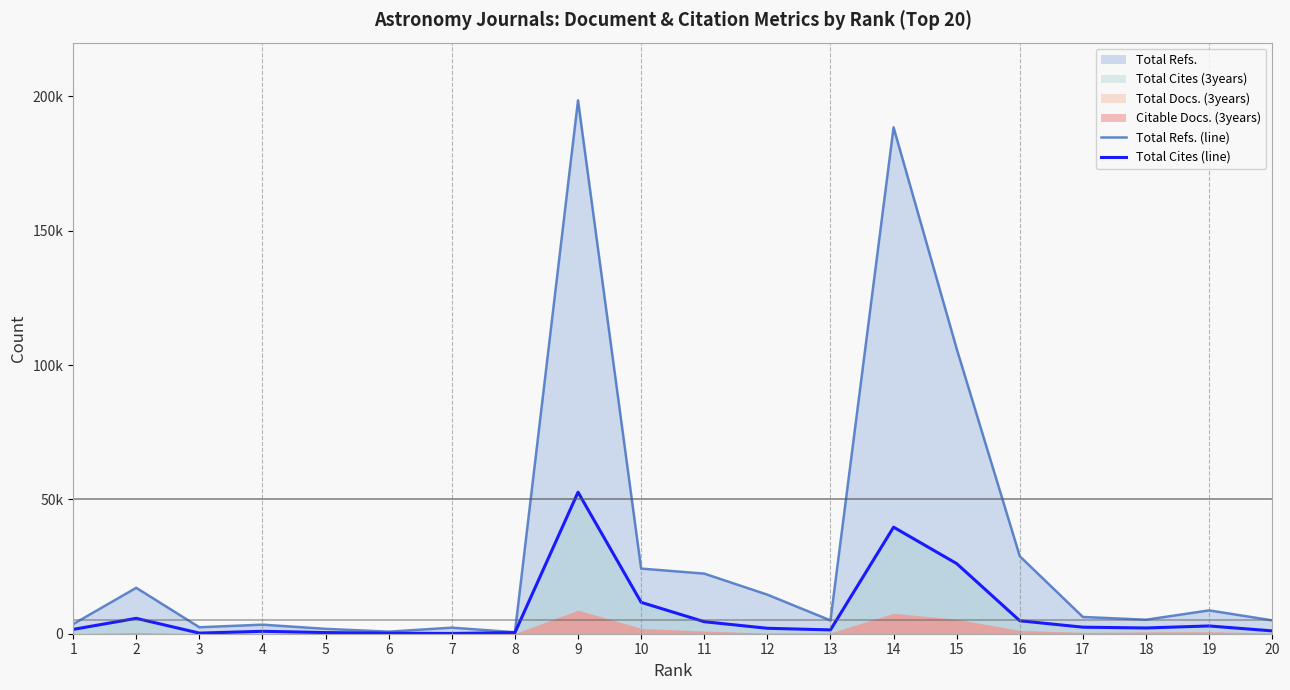

How many values in the Total Cites (line) series are below 2140?

10